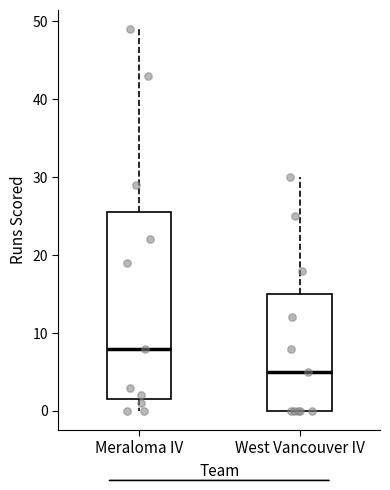

Comparing the boxes themselves (not the whiskers), which one is the tallest?

Meraloma IV